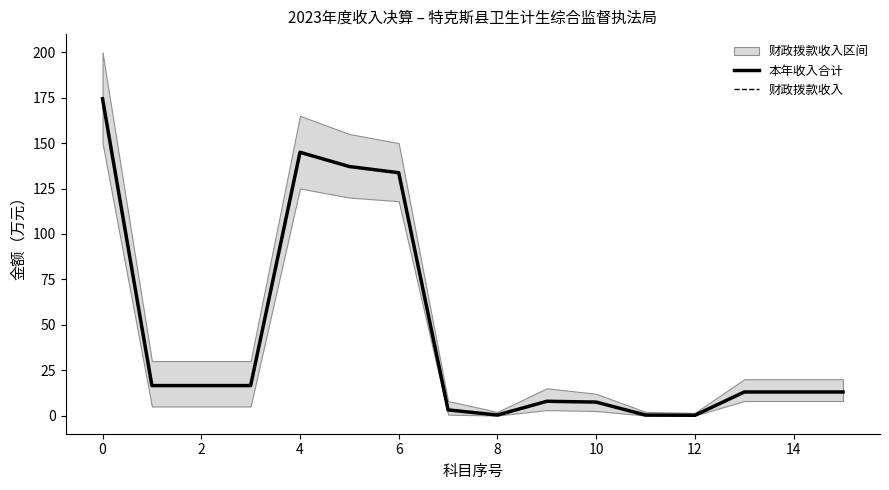

True or false: 财政拨款收入 has more than 2 interior local peaks.

False